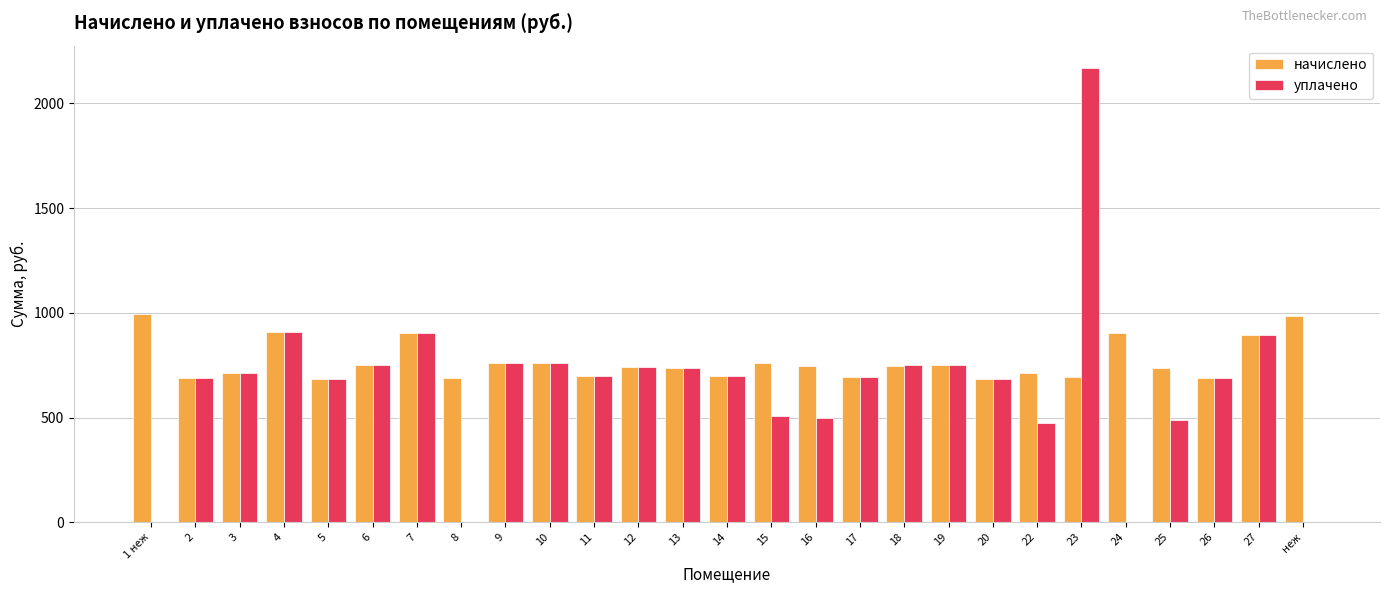

True or false: начислено has a value of 295.1 at неж.

False